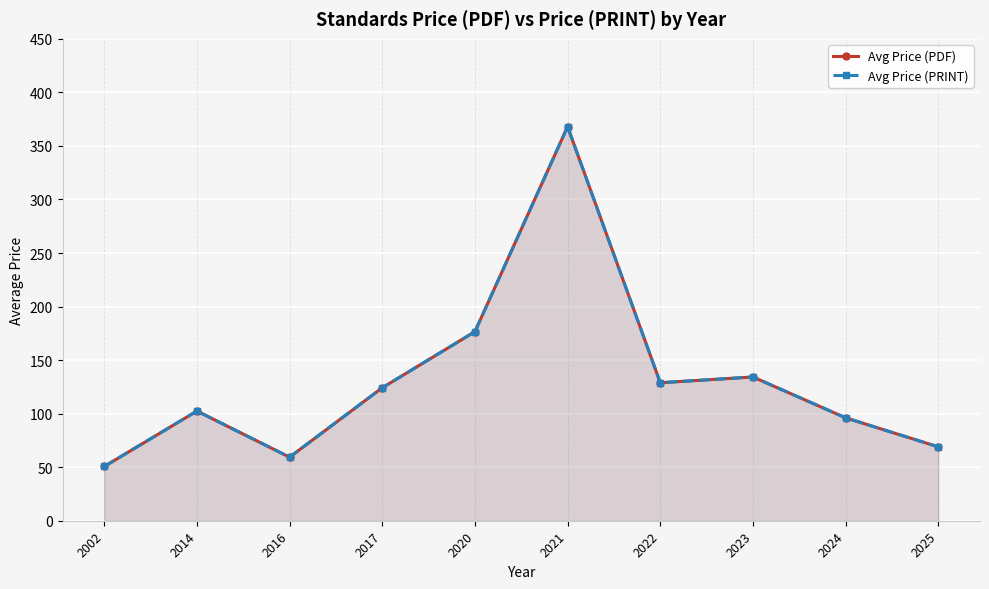

True or false: Avg Price (PRINT) has more than 2 points higher than both neighbors.

True